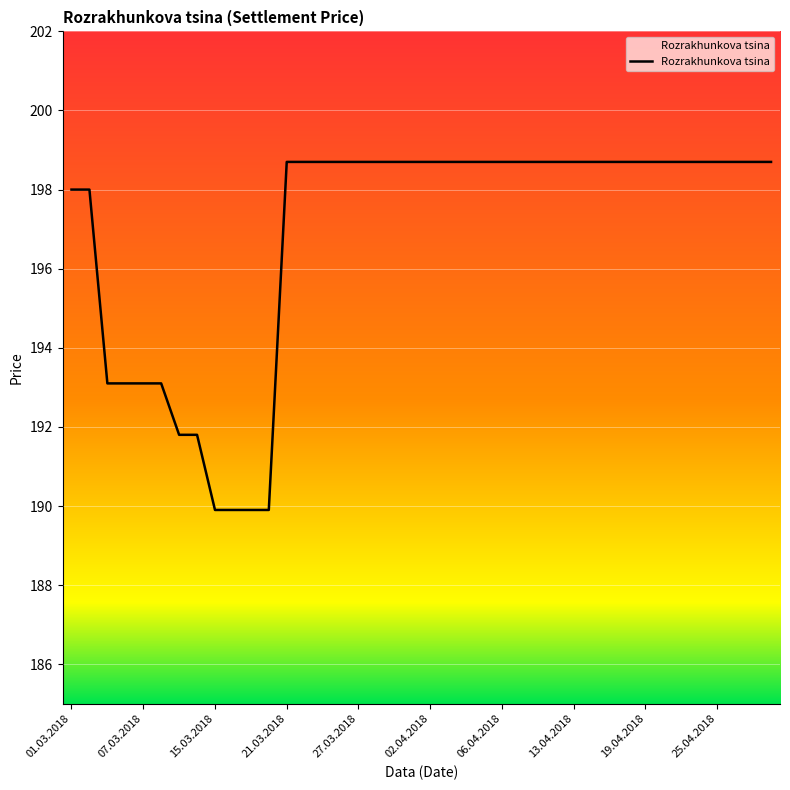

What is the maximum value shown in the chart?

198.7